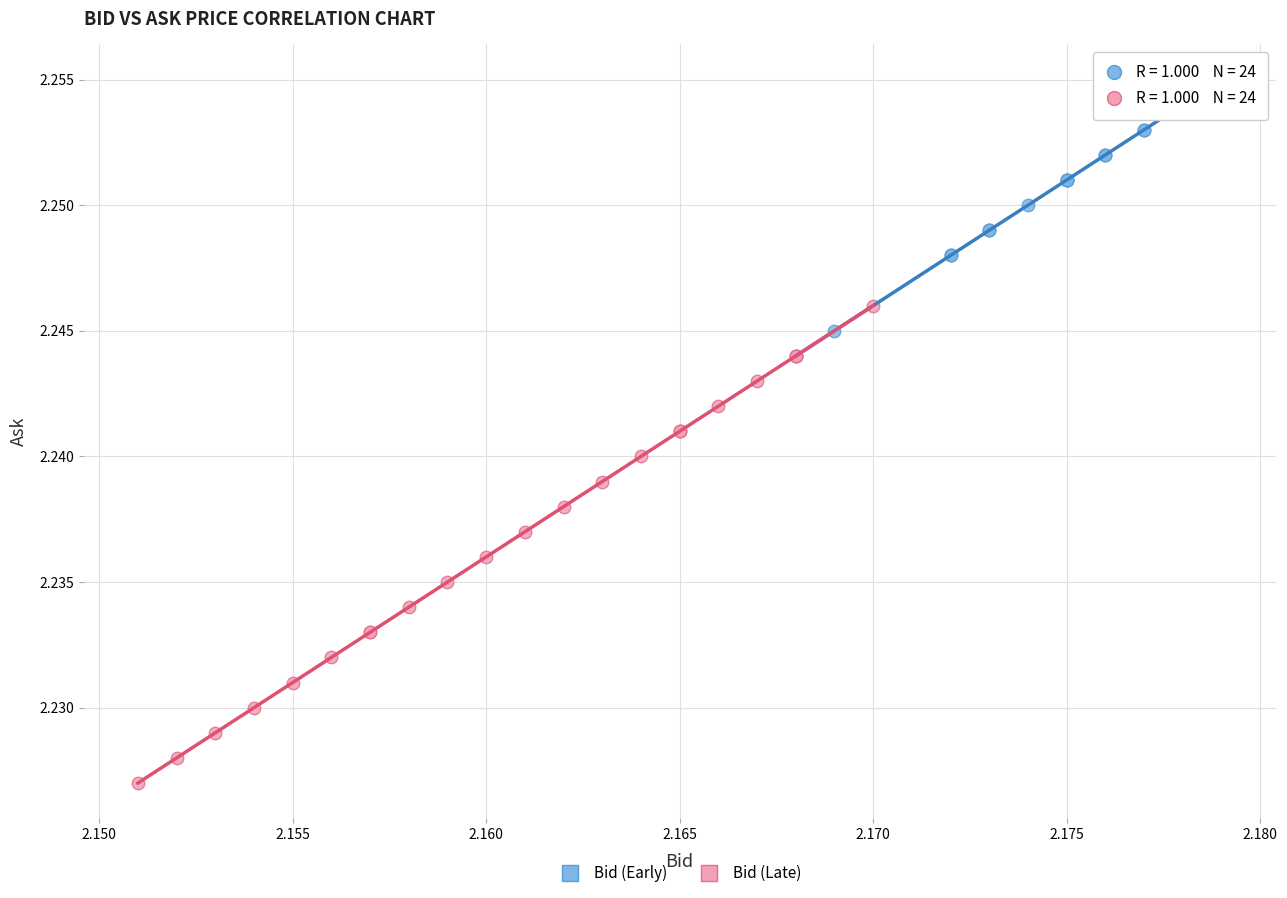

What are all the series names shown in the legend?

Bid (Early), Bid (Late)